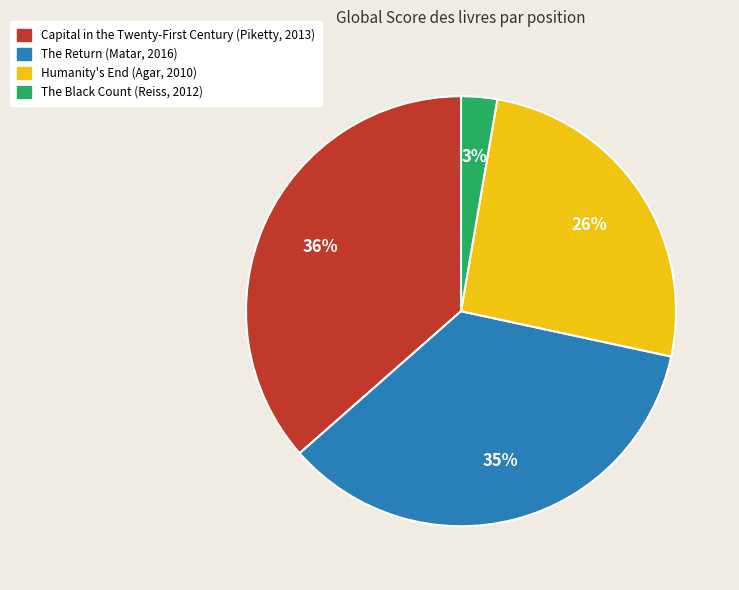

To the nearest percent, what is the average slice percentage?

25%